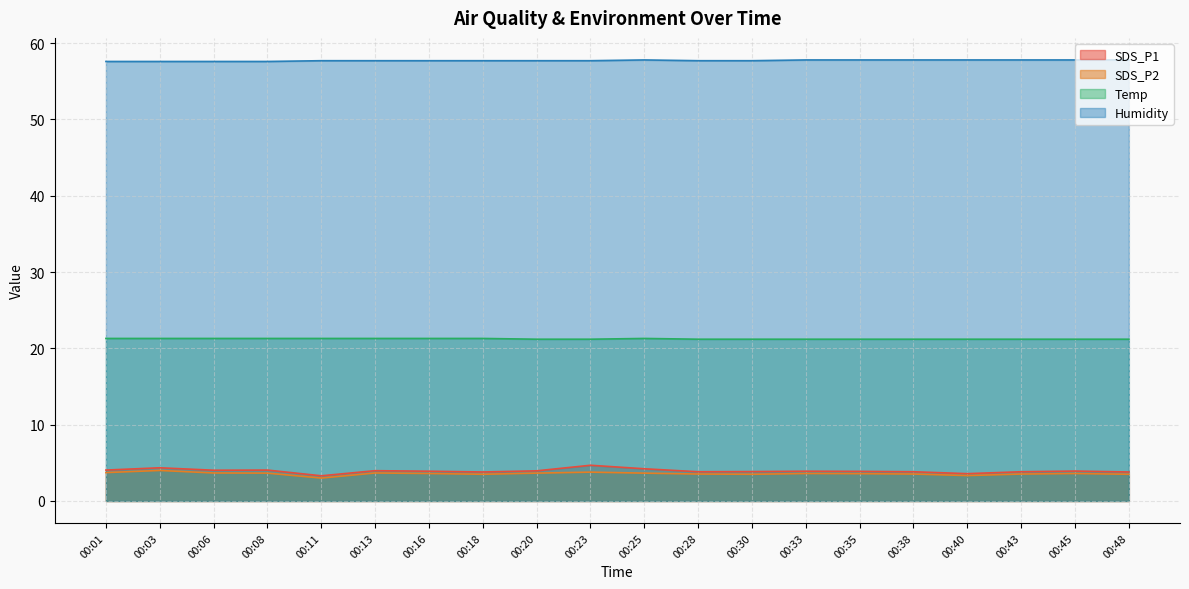

Rank the categories by Humidity value from highest to lowest.

00:25, 00:33, 00:35, 00:38, 00:40, 00:43, 00:45, 00:48, 00:11, 00:13, 00:16, 00:18, 00:20, 00:23, 00:28, 00:30, 00:01, 00:03, 00:06, 00:08